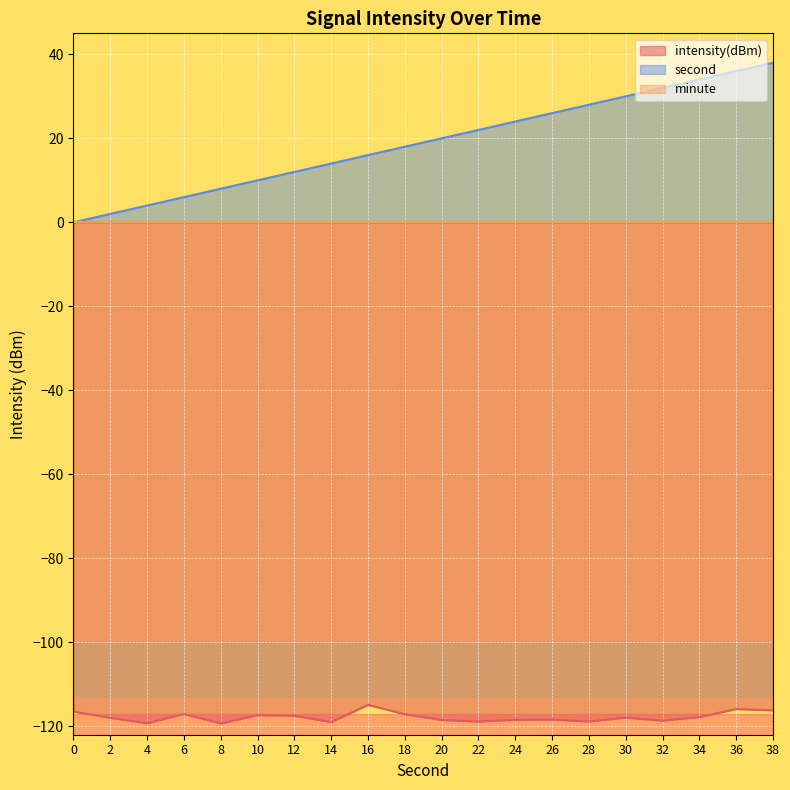

True or false: intensity(dBm) and second intersect in this chart.

False